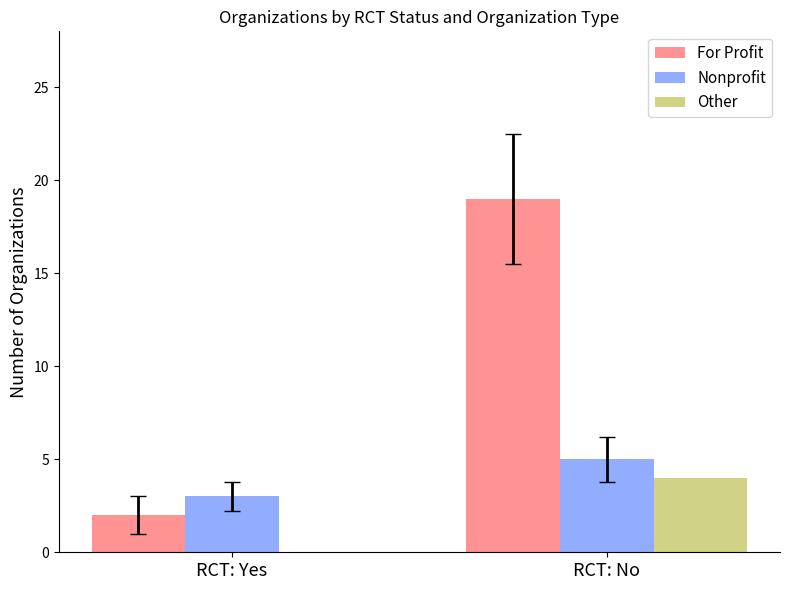

What is the maximum value for Other?

4